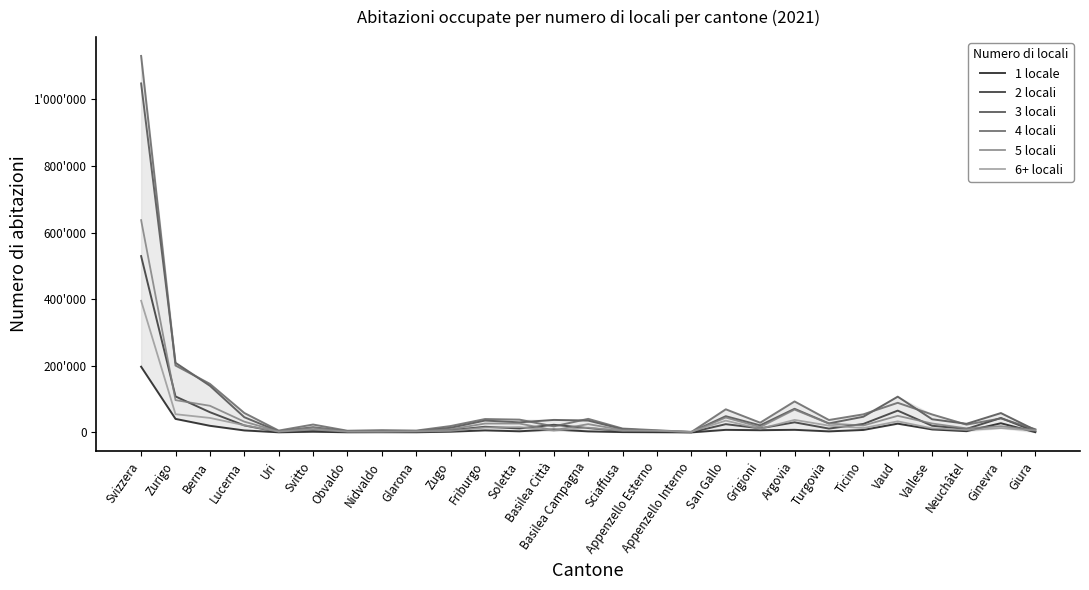

Reading left to right, extract all data points from this chart.

1 locale: Svizzera=197408	Zurigo=40663	Berna=19978	Lucerna=6043	Uri=409	Svitto=2159	Obvaldo=468	Nidvaldo=653	Glarona=522	Zugo=2248	Friburgo=6131	Soletta=3444	Basilea Città=8996	Basilea Campagna=3151	Sciaffusa=1051	Appenzello Esterno=650	Appenzello Interno=162	San Gallo=7766	Grigioni=6710	Argovia=7888	Turgovia=3180	Ticino=7486	Vaud=26342	Vallese=9045	Neuchâtel=3815	Ginevra=27630	Giura=818
2 locali: Svizzera=529478	Zurigo=108051	Berna=60796	Lucerna=21123	Uri=1326	Svitto=7342	Obvaldo=1702	Nidvaldo=2002	Glarona=1814	Zugo=6597	Friburgo=17006	Soletta=11969	Basilea Città=22958	Basilea Campagna=13179	Sciaffusa=3940	Appenzello Esterno=2314	Appenzello Interno=574	San Gallo=24822	Grigioni=12279	Argovia=30361	Turgovia=11550	Ticino=25513	Vaud=65484	Vallese=20052	Neuchâtel=10540	Ginevra=43457	Giura=2727
3 locali: Svizzera=1047958	Zurigo=209146	Berna=140127	Lucerna=45742	Uri=3195	Svitto=15685	Obvaldo=3653	Nidvaldo=4440	Glarona=3880	Zugo=13926	Friburgo=35681	Soletta=30257	Basilea Città=37596	Basilea Campagna=35573	Sciaffusa=9958	Appenzello Esterno=4526	Appenzello Interno=1104	San Gallo=48747	Grigioni=21287	Argovia=71000	Turgovia=27092	Ticino=47139	Vaud=107436	Vallese=39561	Neuchâtel=25982	Ginevra=58201	Giura=7024
4 locali: Svizzera=1130582	Zurigo=200958	Berna=145867	Lucerna=58489	Uri=5629	Svitto=23760	Obvaldo=5133	Nidvaldo=6907	Glarona=5604	Zugo=19223	Friburgo=40263	Soletta=38507	Basilea Città=18132	Basilea Campagna=40799	Sciaffusa=11683	Appenzello Esterno=6591	Appenzello Interno=1305	San Gallo=69514	Grigioni=29303	Argovia=93108	Turgovia=37386	Ticino=54352	Vaud=88946	Vallese=54015	Neuchâtel=23442	Ginevra=42016	Giura=9650
5 locali: Svizzera=637578	Zurigo=97043	Berna=80053	Lucerna=32413	Uri=3203	Svitto=13866	Obvaldo=3319	Nidvaldo=3778	Glarona=4069	Zugo=9388	Friburgo=26744	Soletta=26745	Basilea Città=6589	Basilea Campagna=24940	Sciaffusa=7383	Appenzello Esterno=5101	Appenzello Interno=1282	San Gallo=44556	Grigioni=16116	Argovia=68437	Turgovia=26555	Ticino=20835	Vaud=49879	Vallese=26864	Neuchâtel=12233	Ginevra=18788	Giura=7399
6+ locali: Svizzera=395471	Zurigo=54769	Berna=43609	Lucerna=21623	Uri=2344	Svitto=8681	Obvaldo=2234	Nidvaldo=1949	Glarona=2768	Zugo=4681	Friburgo=14615	Soletta=16109	Basilea Città=5549	Basilea Campagna=14333	Sciaffusa=4948	Appenzello Esterno=5346	Appenzello Interno=2326	San Gallo=35456	Grigioni=11045	Argovia=37661	Turgovia=20442	Ticino=13105	Vaud=33328	Vallese=12352	Neuchâtel=7452	Ginevra=13087	Giura=5659